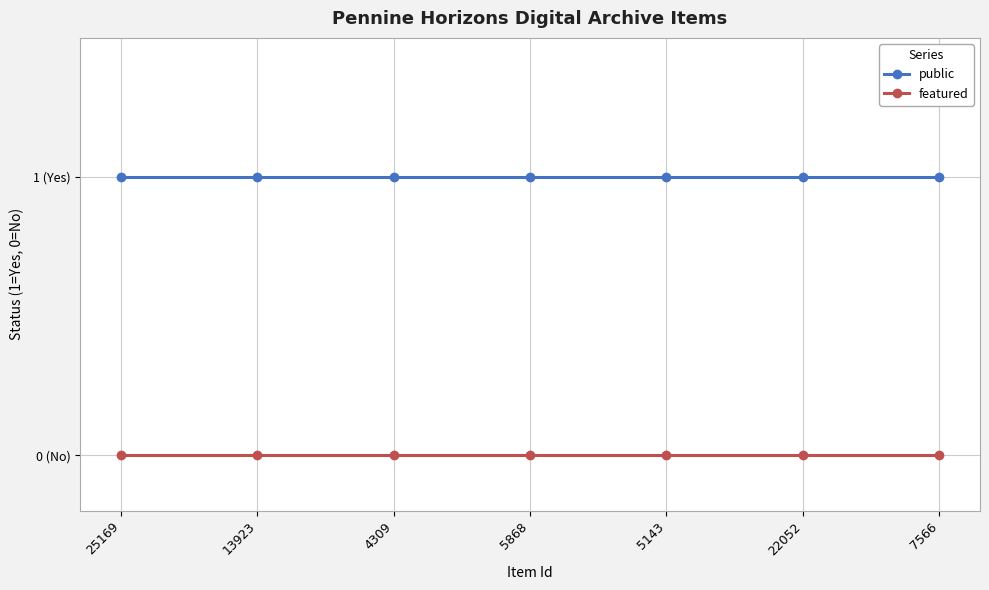

Where is public nearest to the value 1?

25169